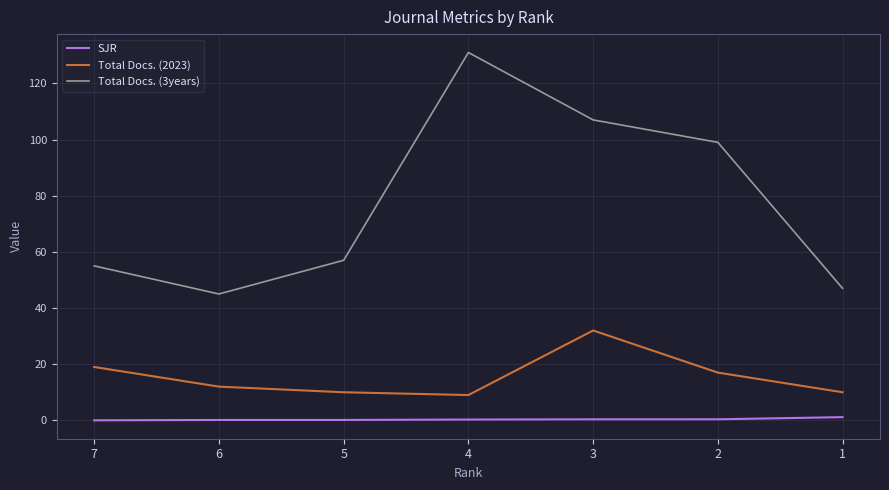

What is the difference between the highest and lowest values at 4?

130.7